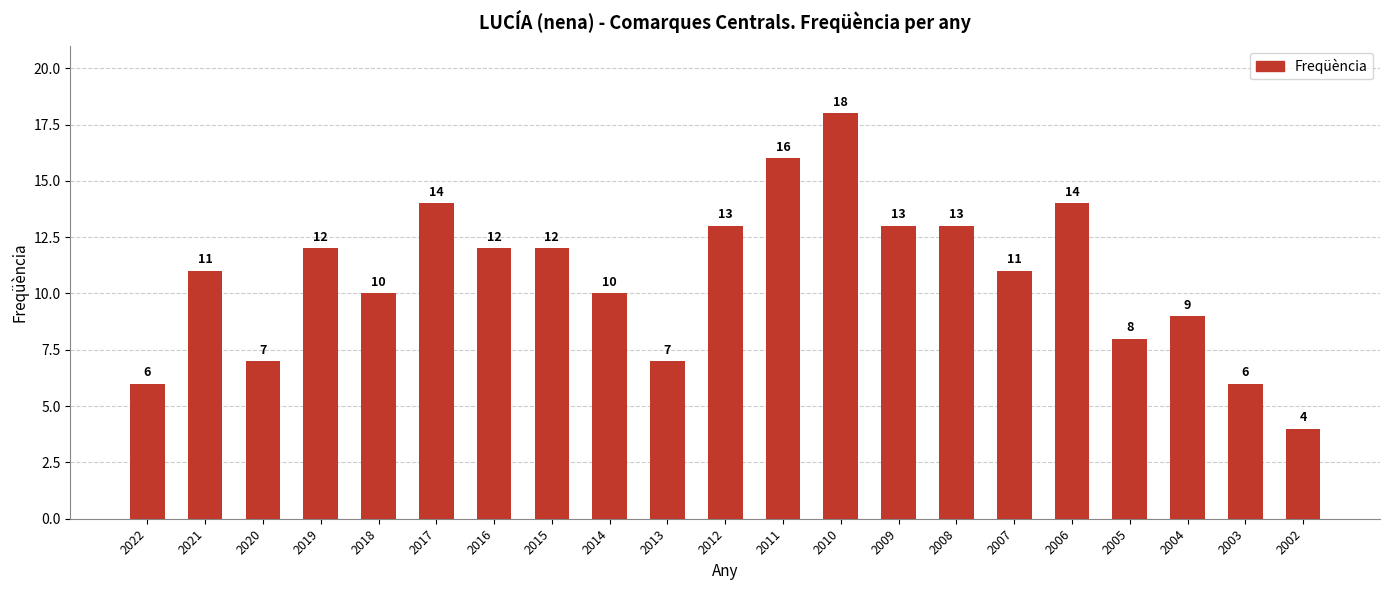

What is the value of the 16th bar from the left?

11